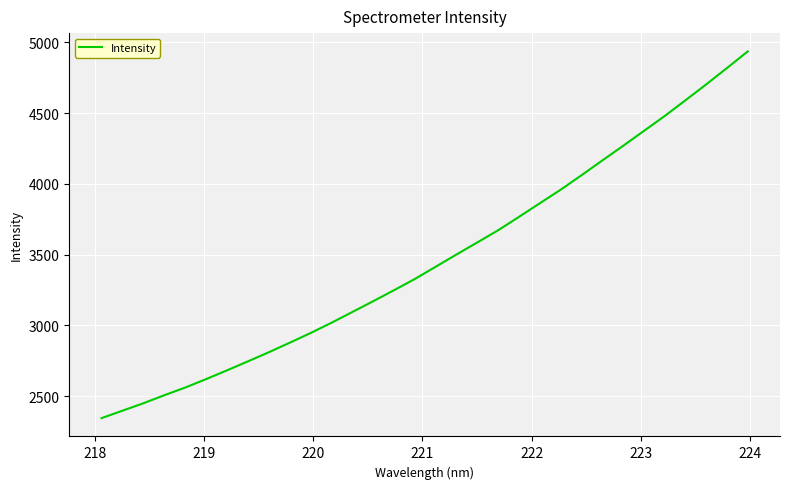

What is the greatest value displayed?

4936.2